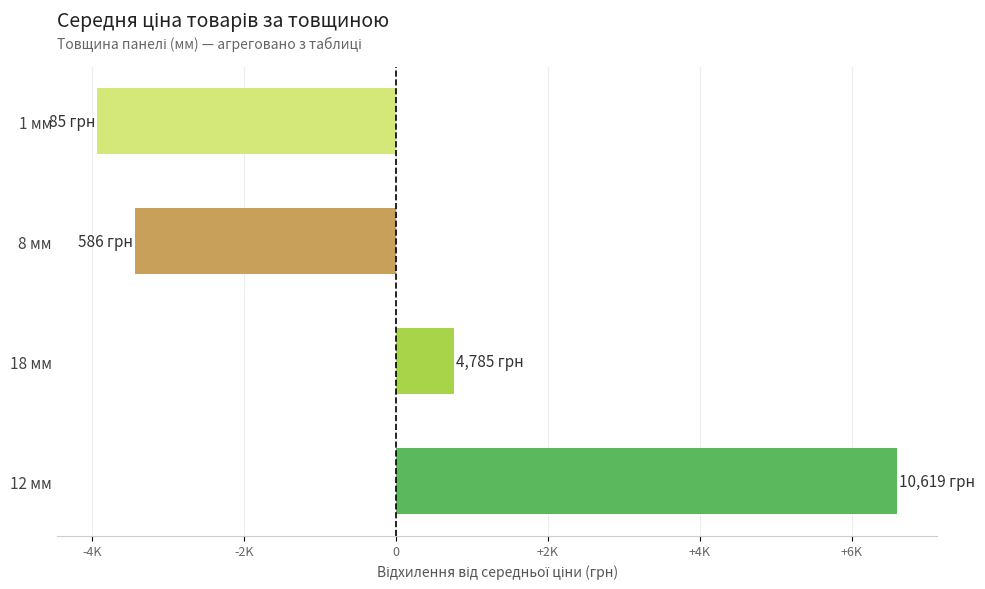

Does the chart contain any negative values?

Yes